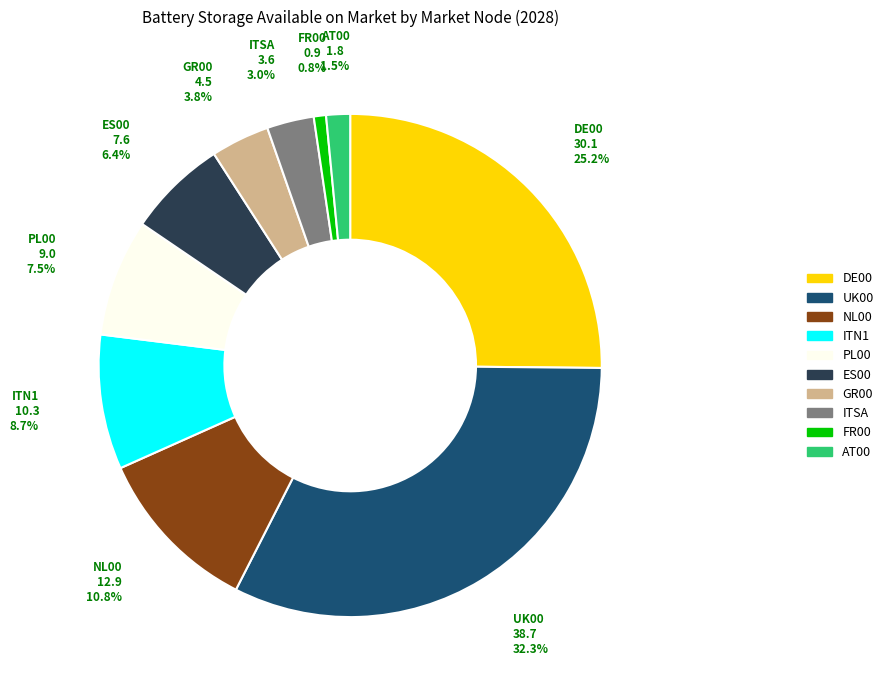

The UK00 slice represents 32% of the pie. True or false?

True